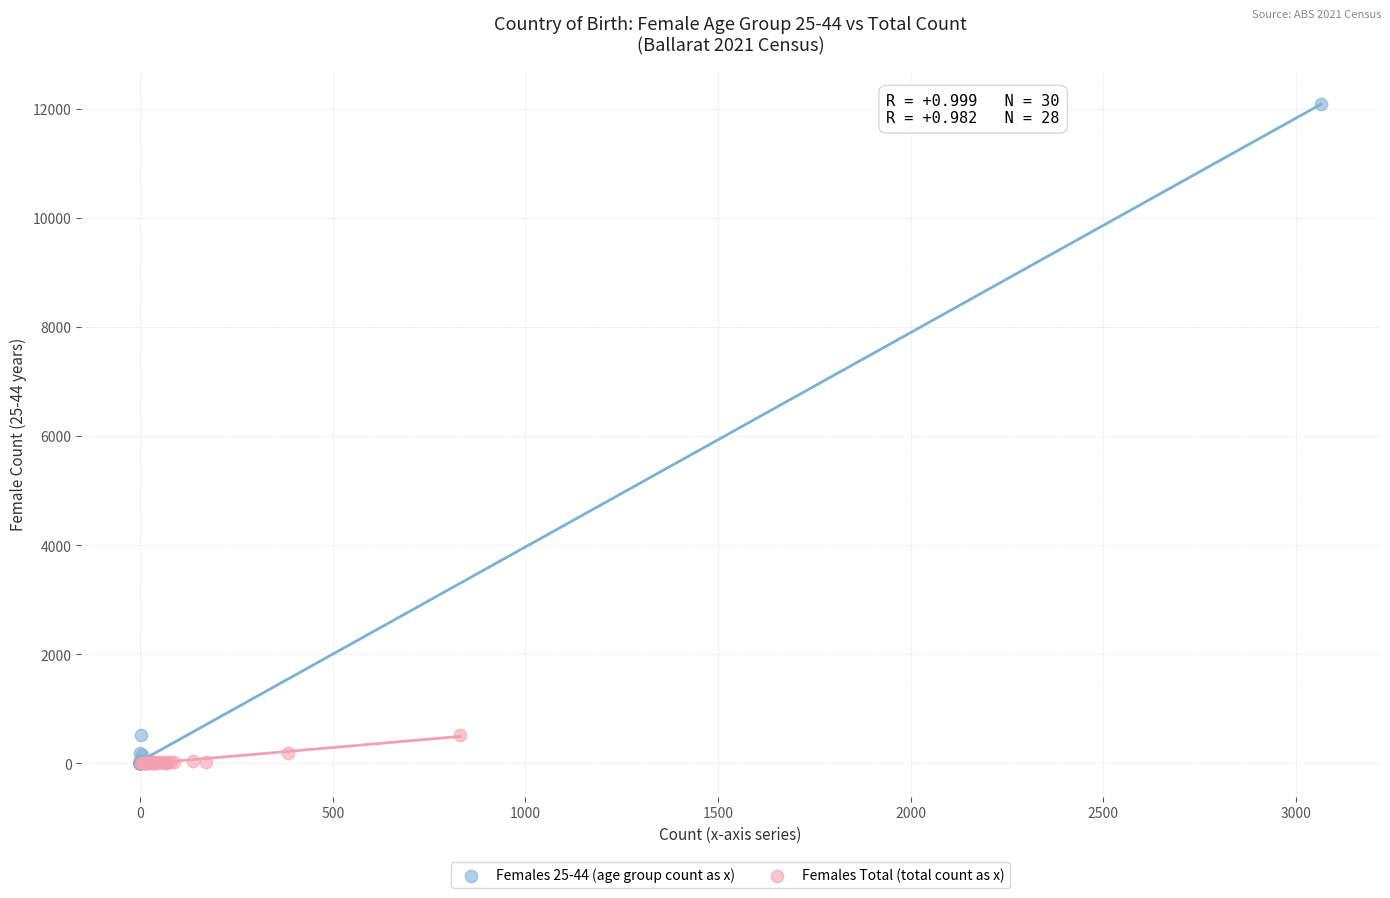

Which series contains the highest Y value?

Females 25-44 (age group count as x)